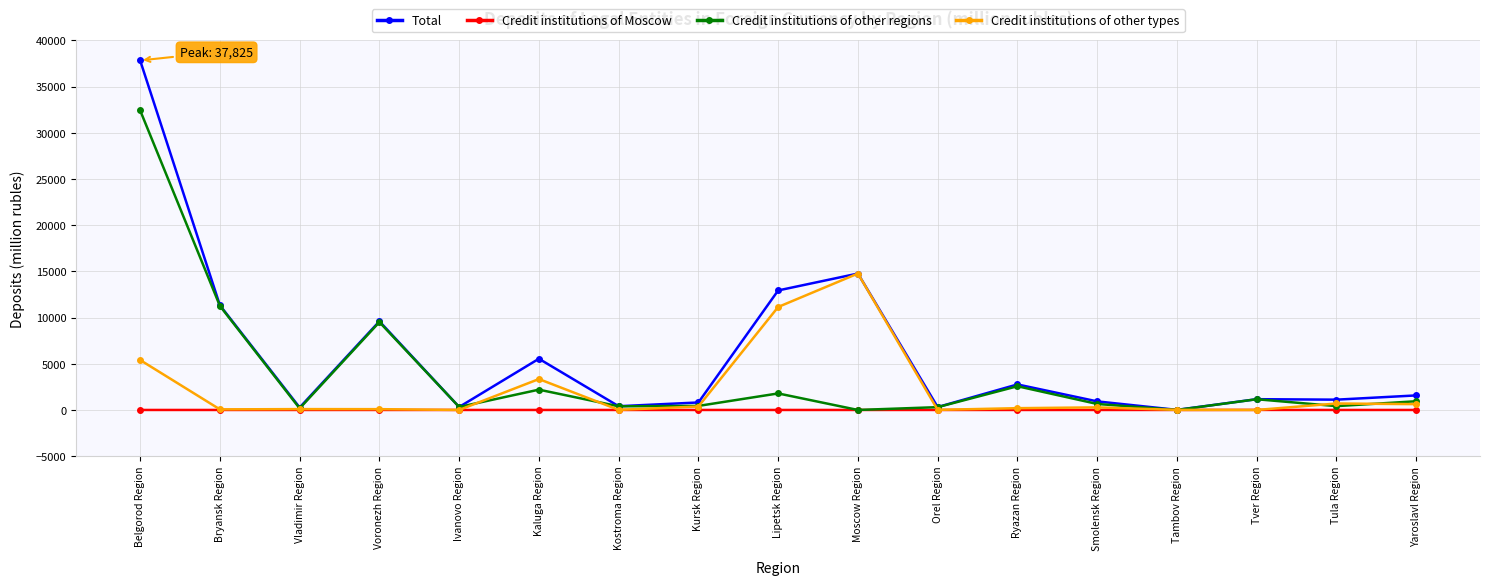

What are all the series names shown in the legend?

Total, Credit institutions of Moscow, Credit institutions of other regions, Credit institutions of other types